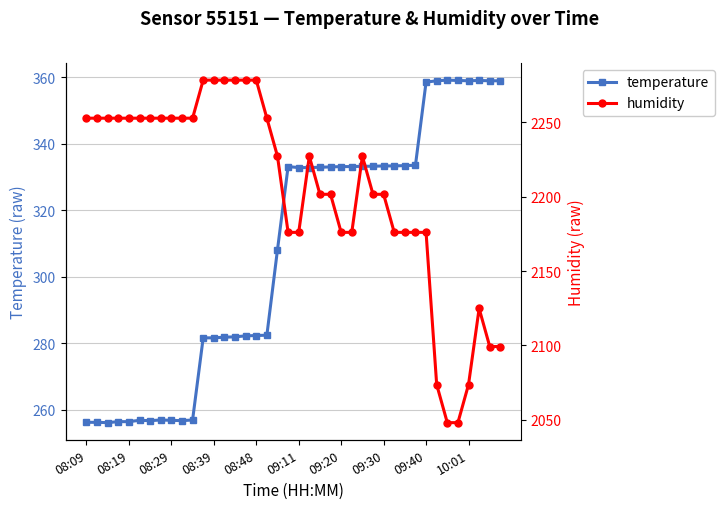

What is the difference between the maximum and minimum values in the temperature series?

103.0